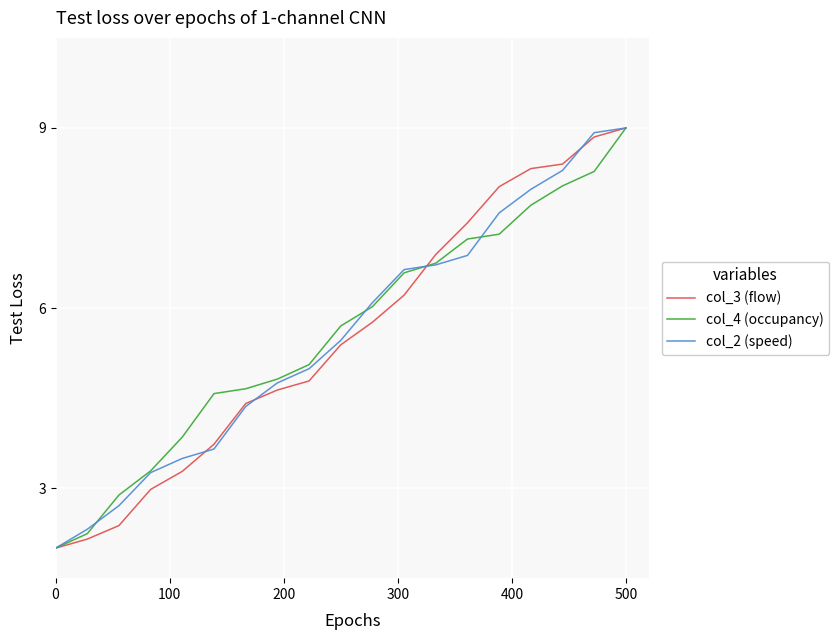

What is the minimum value for col_3 (flow)?

2.0